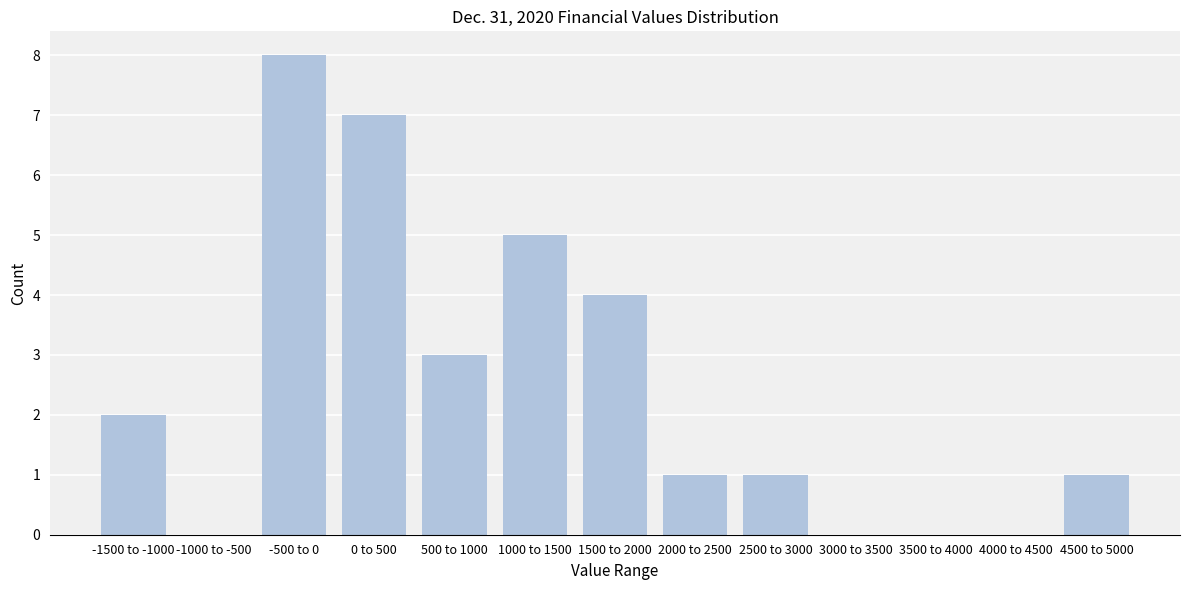

Reading right to left, list all the values displayed in this chart.

4500 to 5000=1	4000 to 4500=0	3500 to 4000=0	3000 to 3500=0	2500 to 3000=1	2000 to 2500=1	1500 to 2000=4	1000 to 1500=5	500 to 1000=3	0 to 500=7	-500 to 0=8	-1000 to -500=0	-1500 to -1000=2